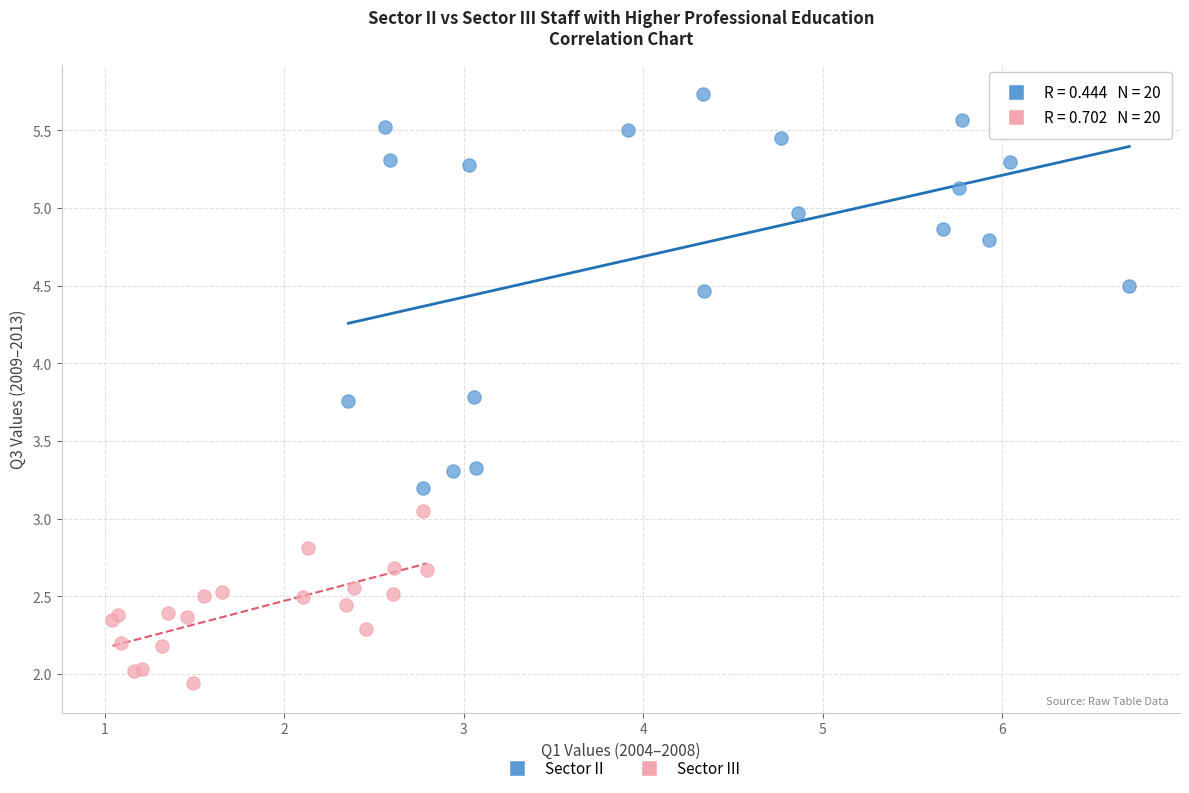

Which series has the largest Y range (max minus min)?

Sector II